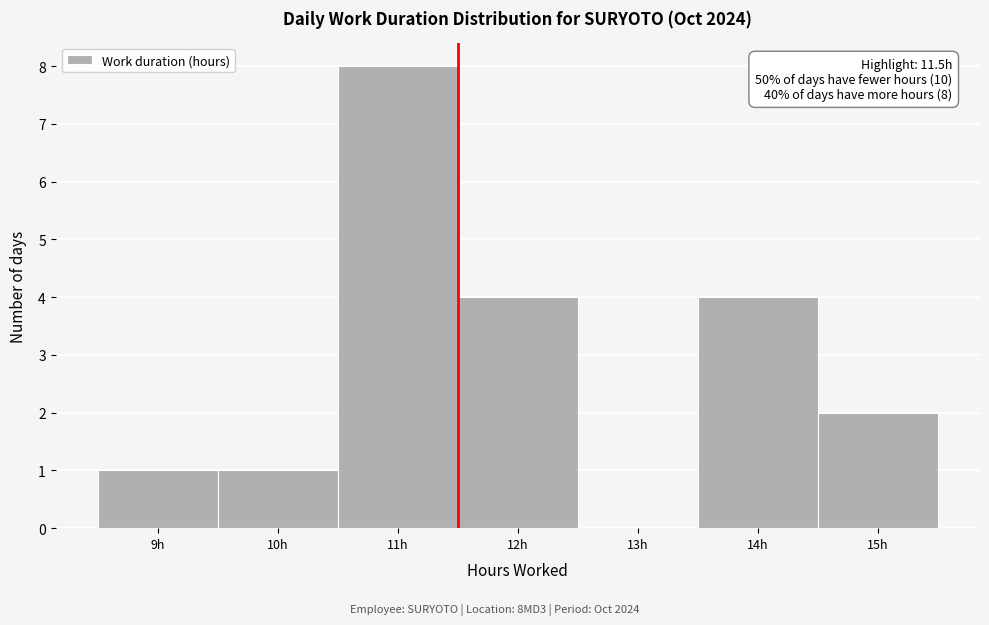

Over which range of the x-axis is the bar tallest?

10.5 to 11.5